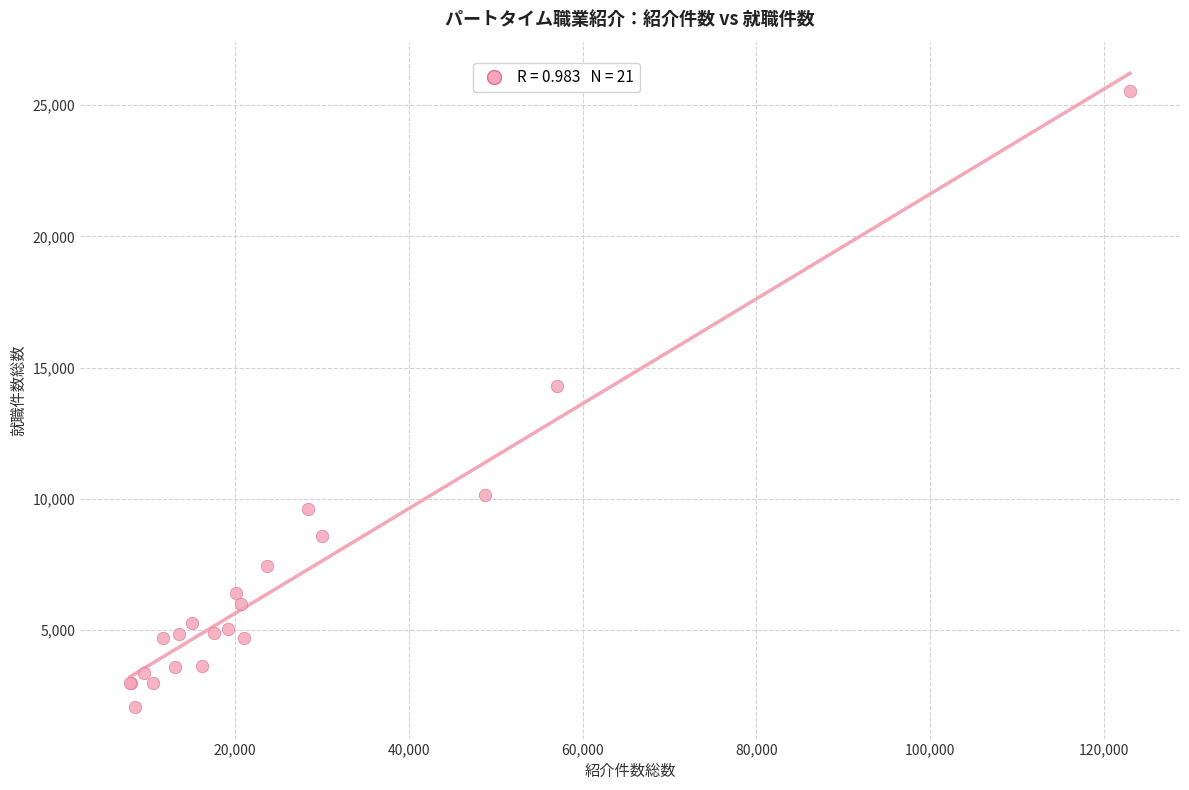

What Y value in the scatter plot is closest to 13807?

14296